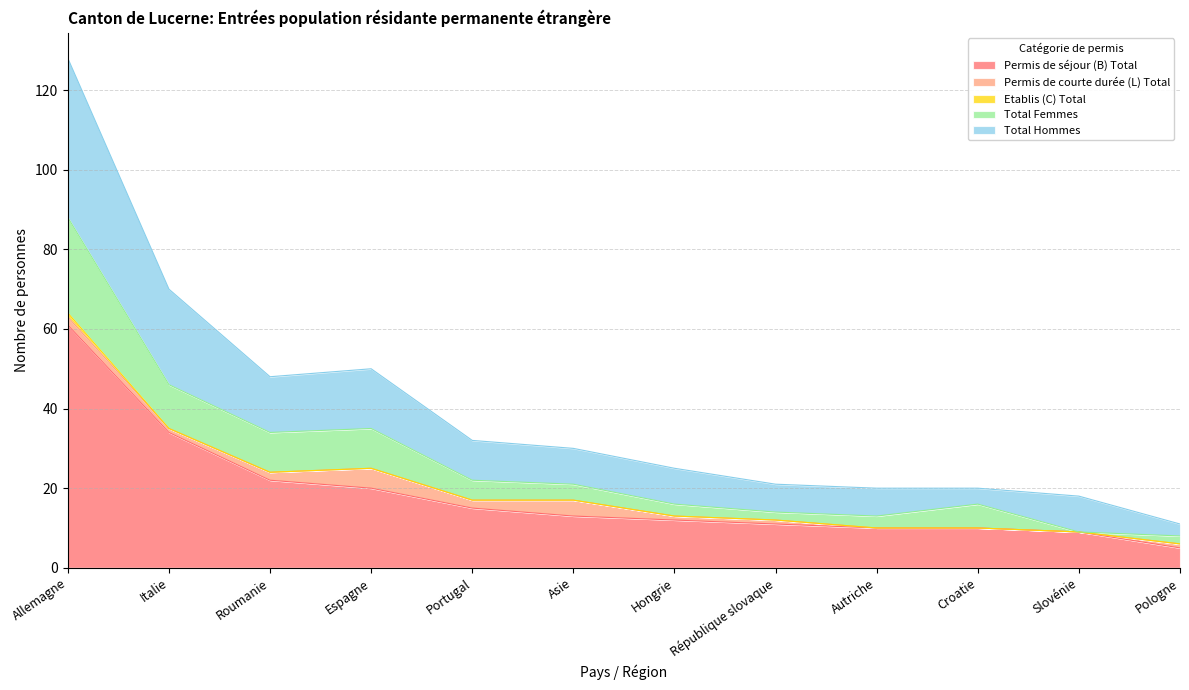

What position from the right is Roumanie?

10